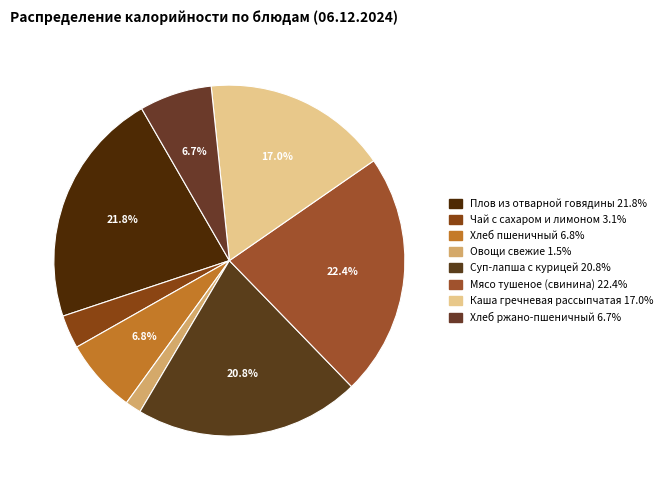

To the nearest percent, what is the average slice percentage?

12%